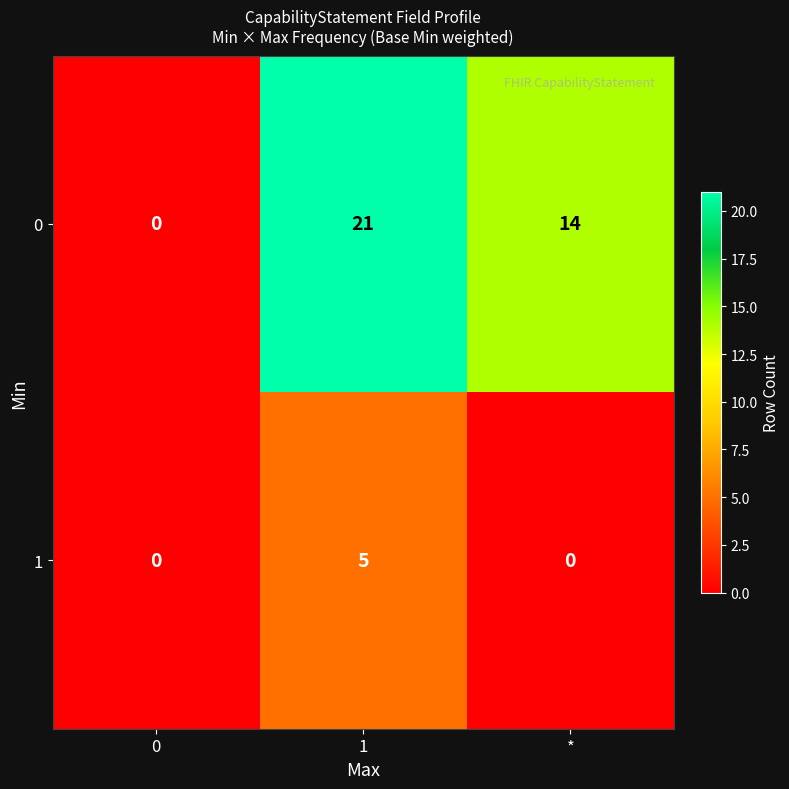

How many series are shown in this chart?

2